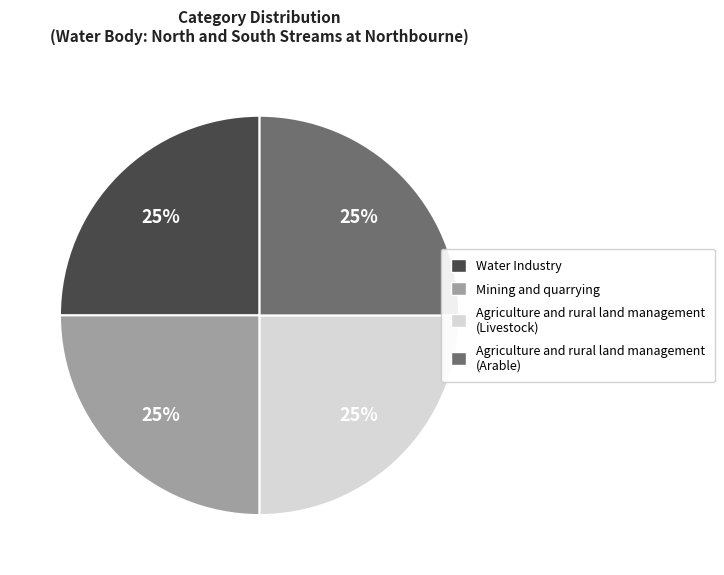

True or false: Mining and quarrying accounts for 25% of the total.

True